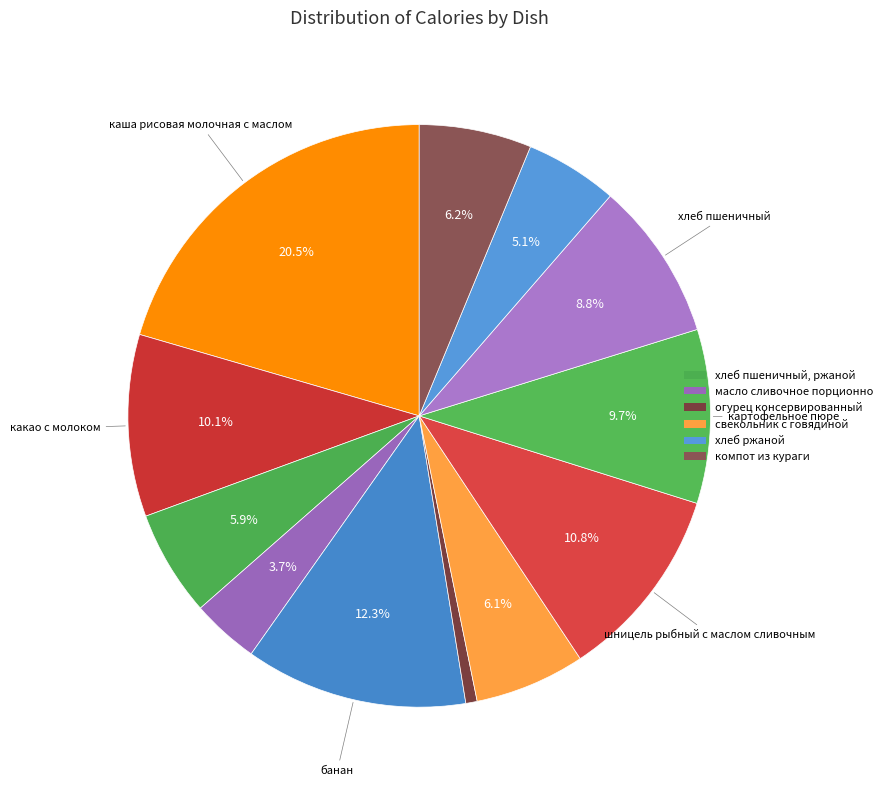

How many segments does this pie chart have?

12